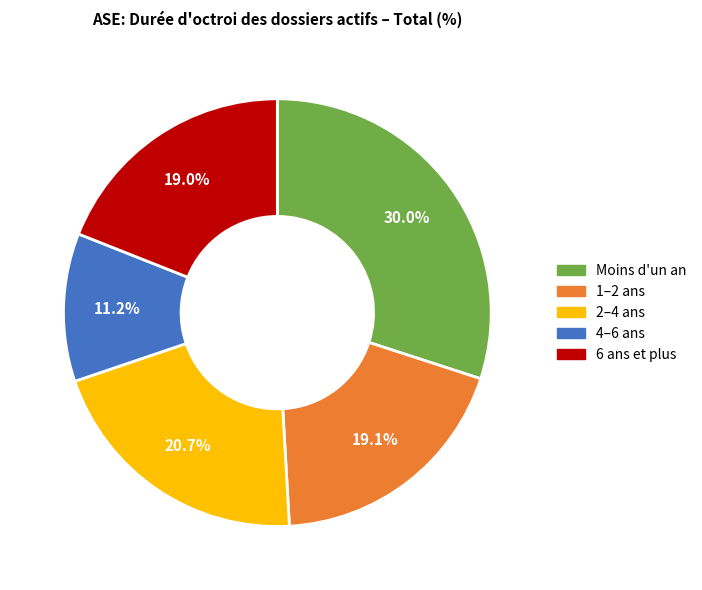

Does 2–4 ans represent more than half of the total?

No